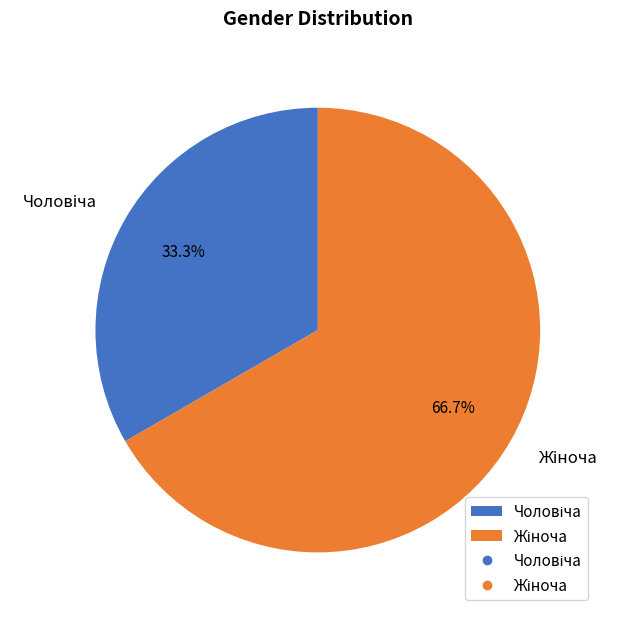

Is there a majority slice in this chart?

Yes